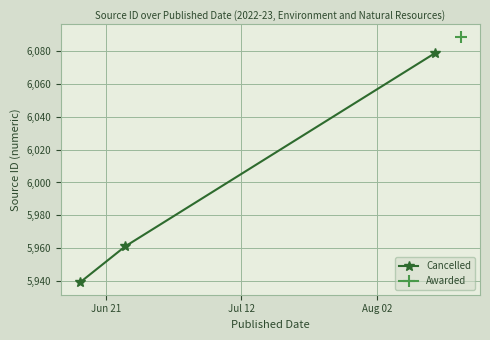

What is the maximum value for Cancelled?

6079